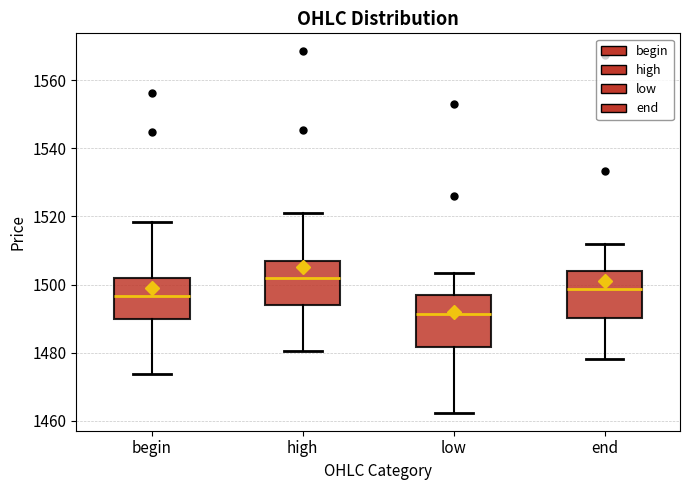

Which box's median line is the lowest?

low